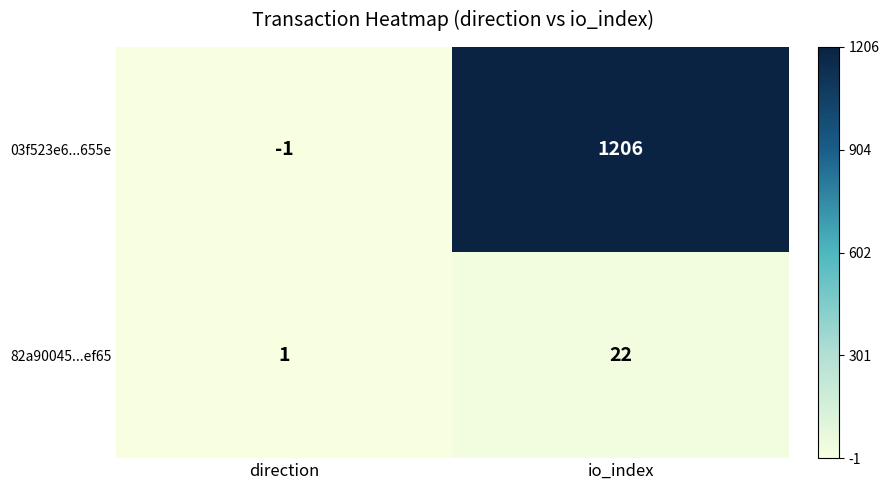

What is the sum of the 82a90045...ef65 values at io_index and direction?

23